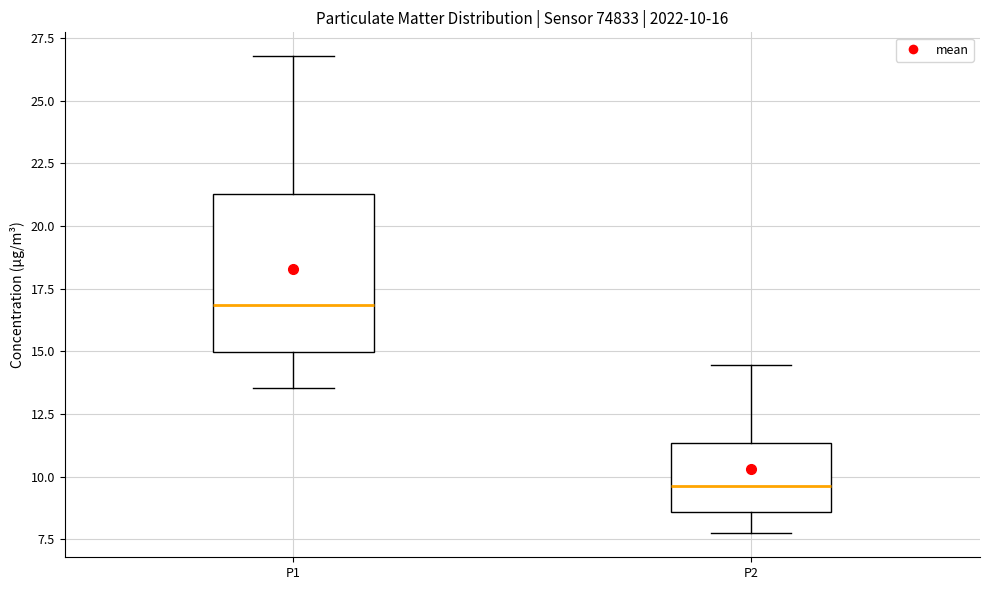

Which box's median line is the highest?

P1